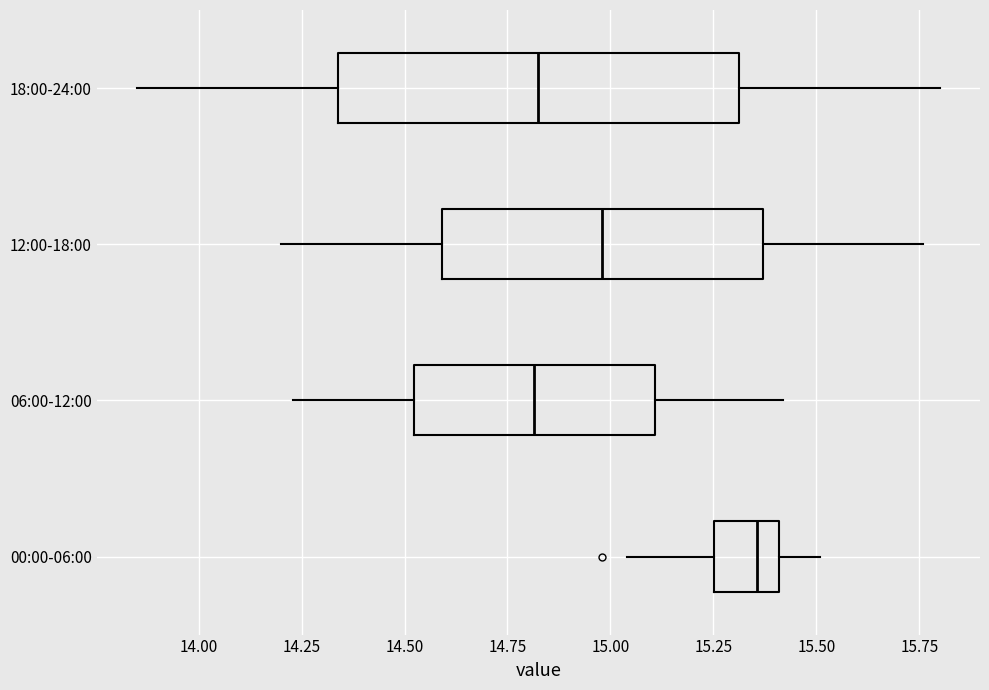

Reading bottom to top, transcribe this box plot: for each box, give where its median line is, the range the box spans, and where its two whiskers end, as read against the x-axis. The values are not printed on the chart, so give them approximately, as read against the axis.

00:00-06:00: median 15.35, box 15.25 to 15.40, whiskers 15.05 to 15.50
06:00-12:00: median 14.80, box 14.50 to 15.10, whiskers 14.25 to 15.40
12:00-18:00: median 15.00, box 14.60 to 15.35, whiskers 14.20 to 15.75
18:00-24:00: median 14.85, box 14.35 to 15.30, whiskers 13.85 to 15.80